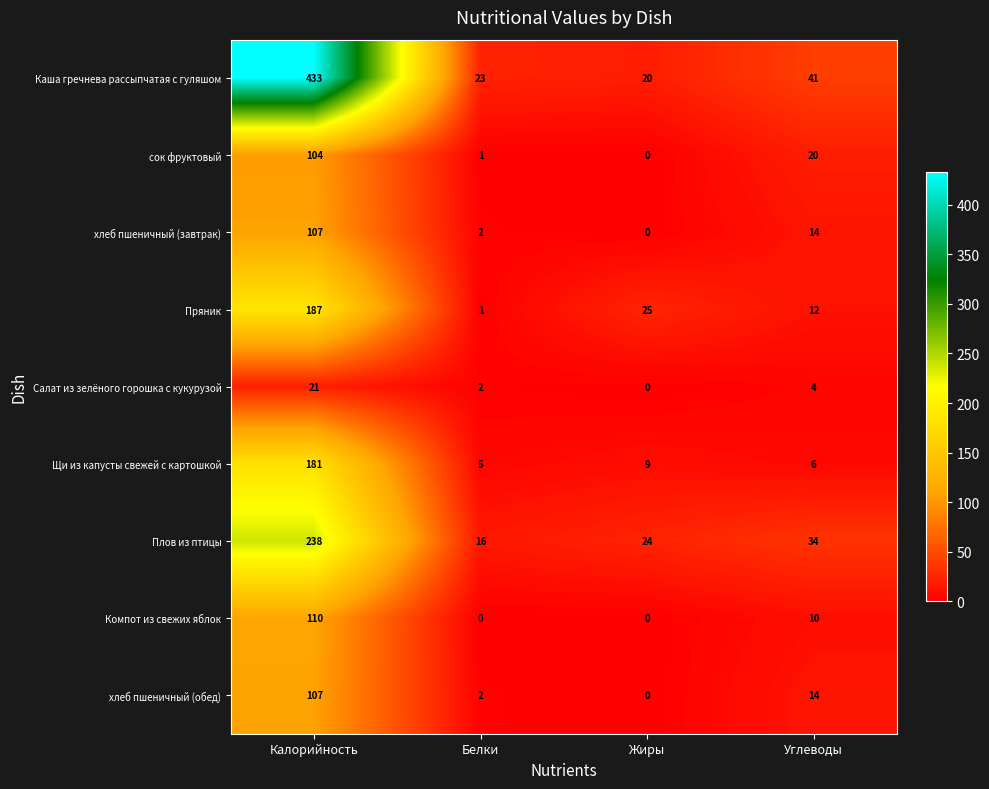

What is the difference between the Салат из зелёного горошка с кукурузой values at Калорийность and Жиры?

21